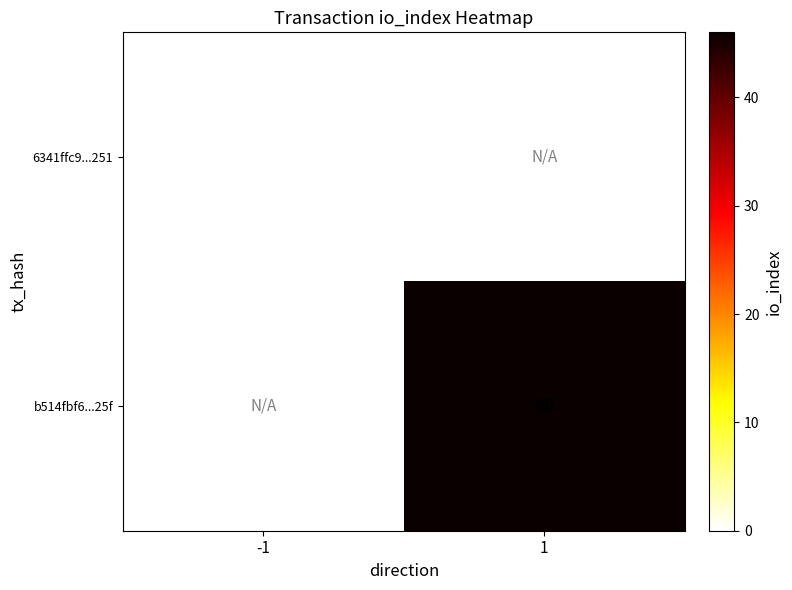

Is it true that b514fbf6...25f equals 74 at 1?

False